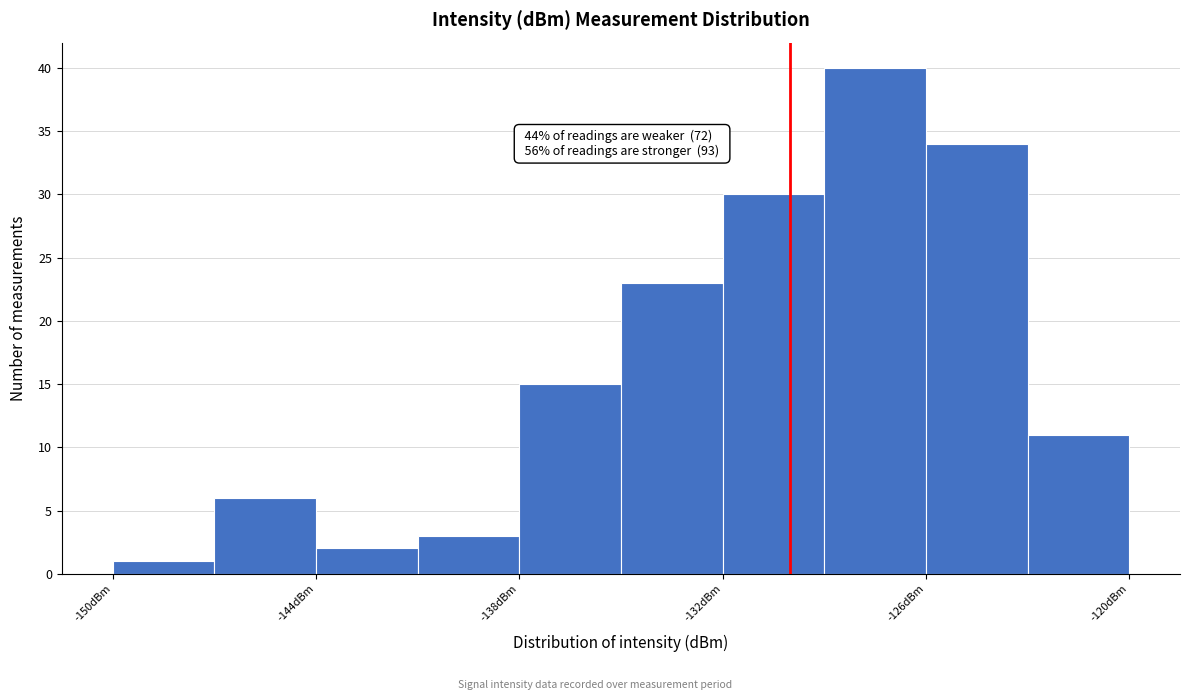

Around what value on the x-axis is the tallest bar? Give the approximate position of its centre, as read against the axis.

-127